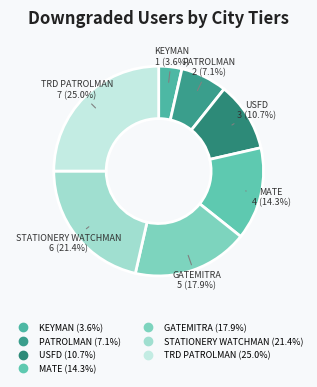

How many segments does this pie chart have?

7